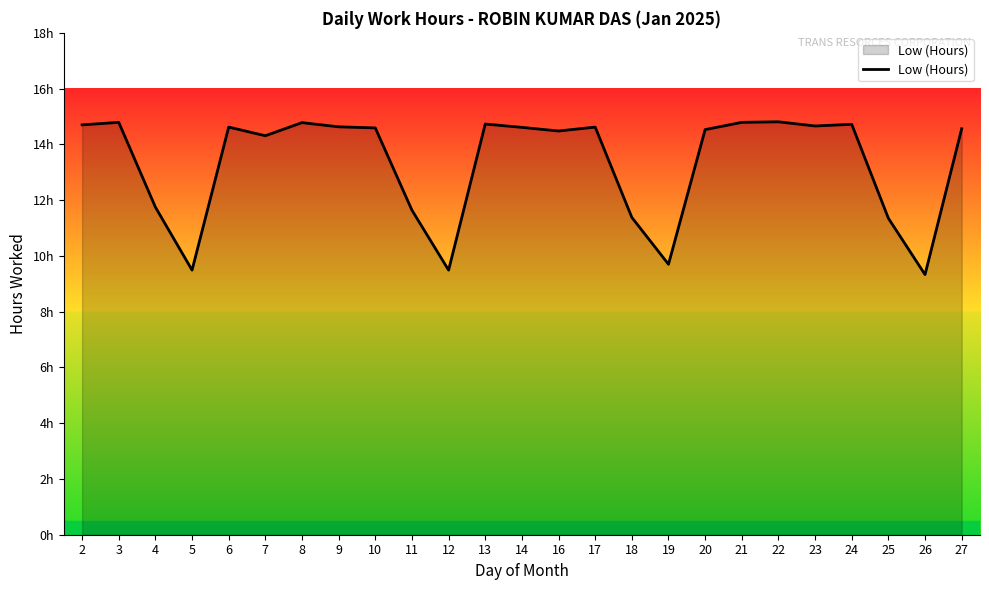

Does the chart have visible grid lines?

No